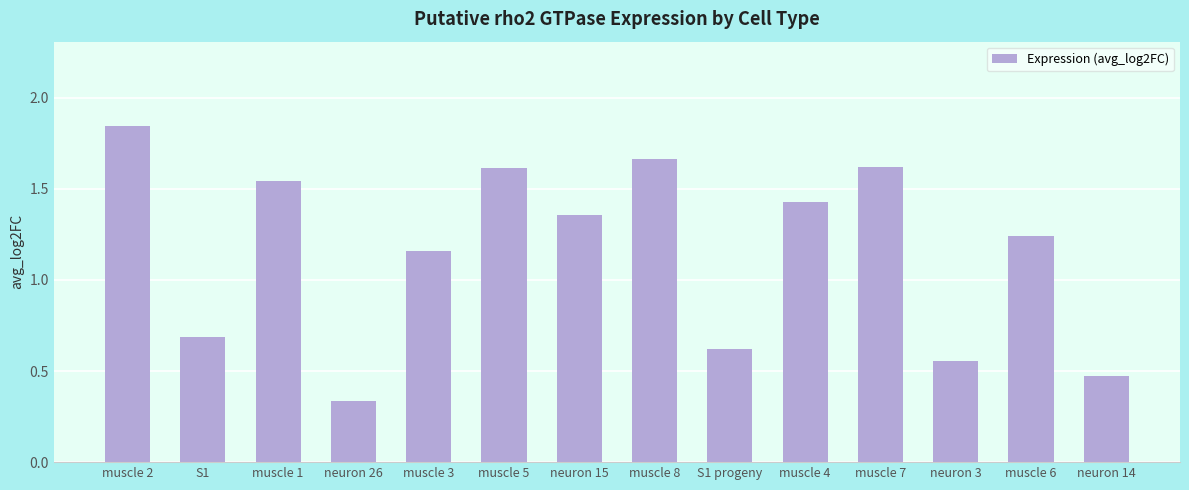

What is the label of the 9th bar from the right?

muscle 5